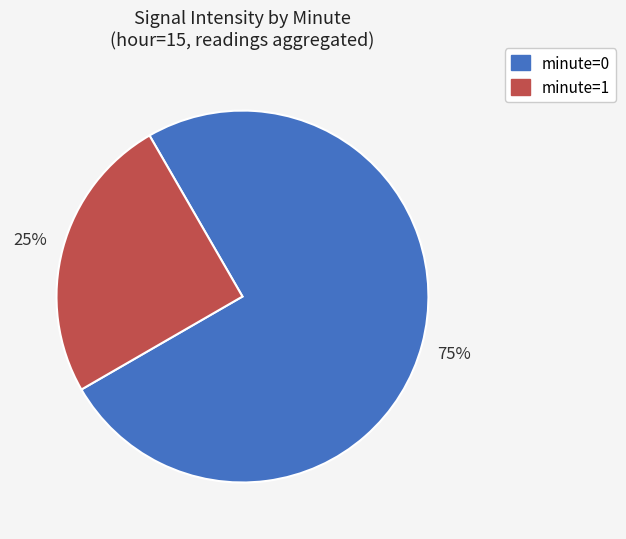

Rank the categories by value from lowest to highest.

minute=1, minute=0